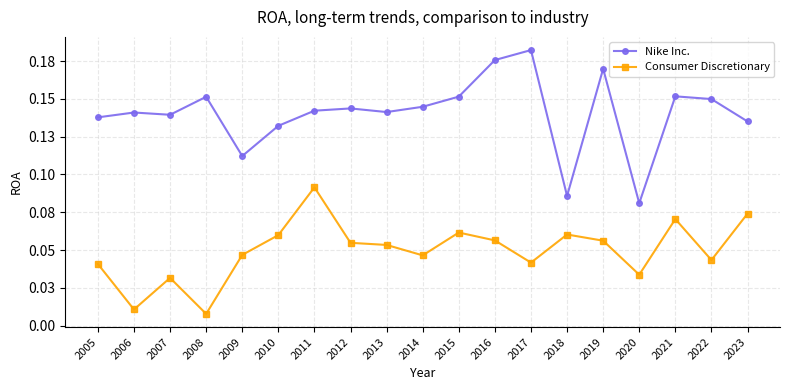

Reading left to right, extract all data points from this chart.

Nike Inc.: 2005=0.1	2006=0.1	2007=0.1	2008=0.2	2009=0.1	2010=0.1	2011=0.1	2012=0.1	2013=0.1	2014=0.1	2015=0.2	2016=0.2	2017=0.2	2018=0.1	2019=0.2	2020=0.1	2021=0.2	2022=0.1	2023=0.1
Consumer Discretionary: 2005=0.0	2006=0.0	2007=0.0	2008=0.0	2009=0.0	2010=0.1	2011=0.1	2012=0.1	2013=0.1	2014=0.0	2015=0.1	2016=0.1	2017=0.0	2018=0.1	2019=0.1	2020=0.0	2021=0.1	2022=0.0	2023=0.1